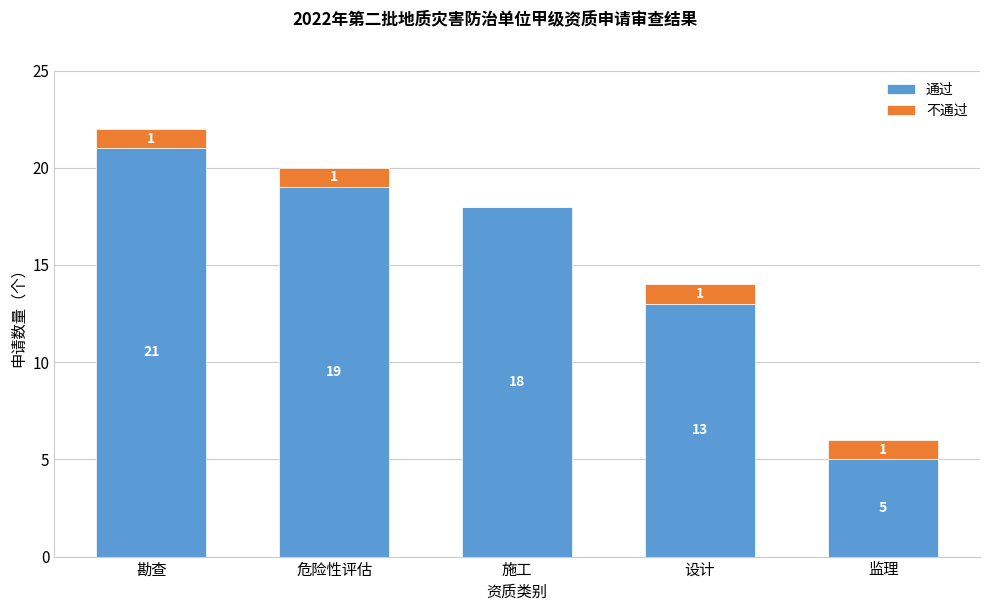

Reading right to left, what are the values for 通过?

监理=5	设计=13	施工=18	危险性评估=19	勘查=21